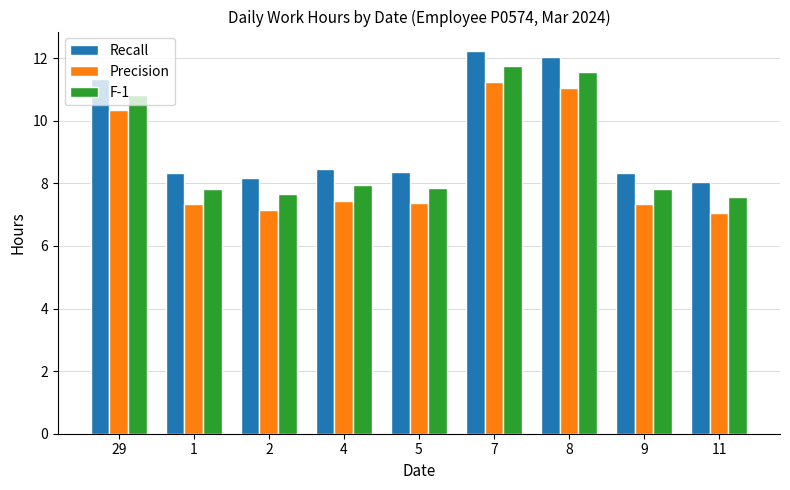

How many groups of bars are there?

9